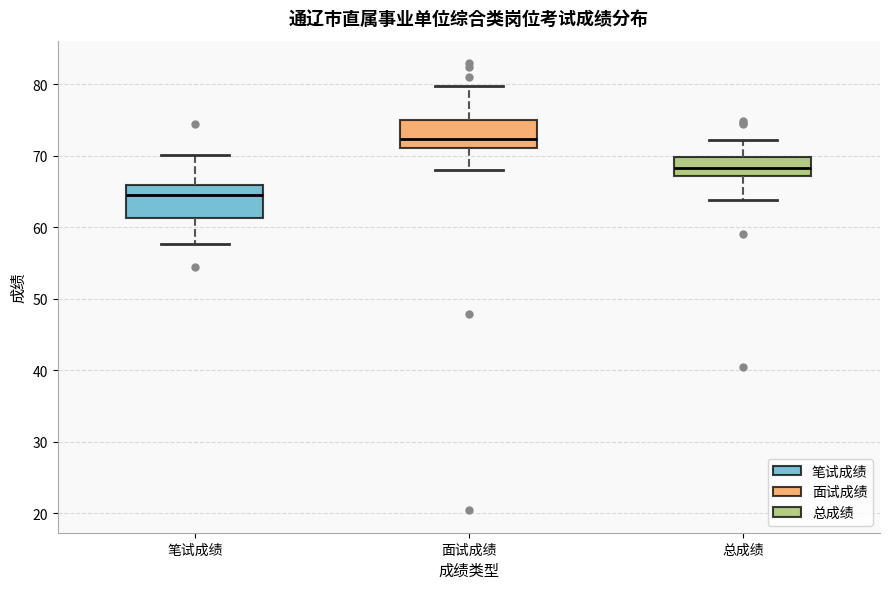

Where does the median line of the box for 总成绩 sit on the y-axis? The values are not printed on the chart, so give them approximately, as read against the axis.

68